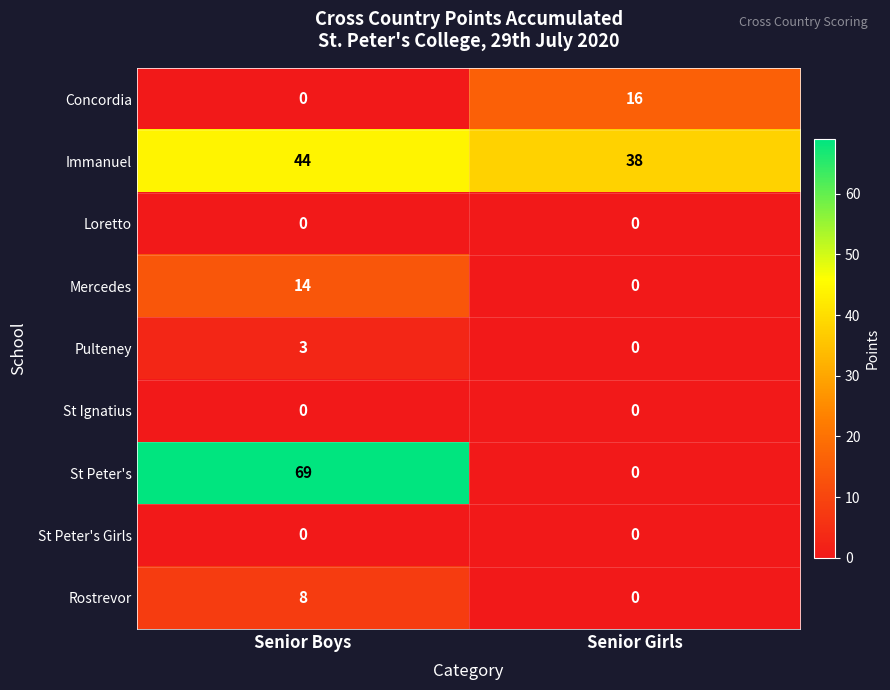

Reading left to right, what are all the values shown in this chart?

Concordia: 0	16
Immanuel: 44	38
Loretto: 0	0
Mercedes: 14	0
Pulteney: 3	0
St Ignatius: 0	0
St Peter's: 69	0
St Peter's Girls: 0	0
Rostrevor: 8	0